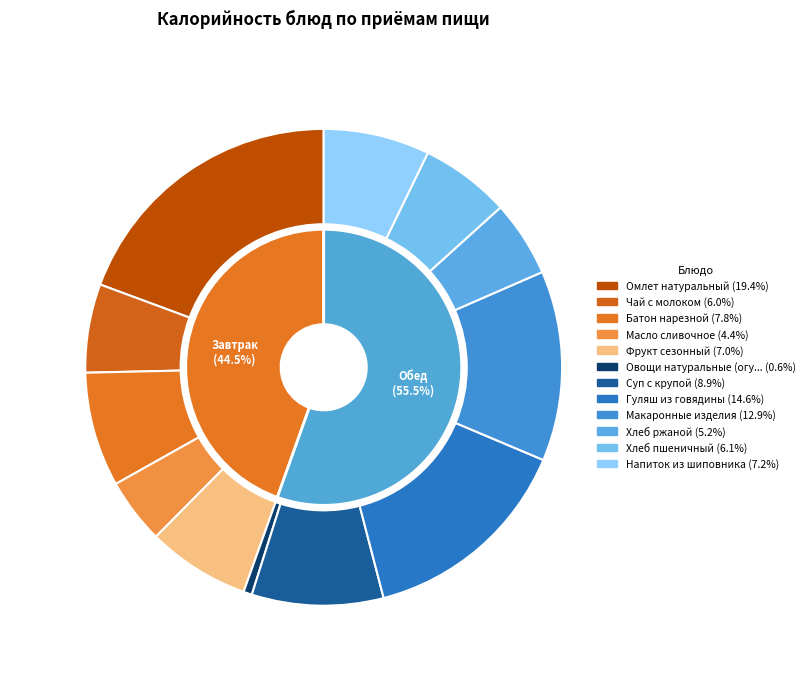

Is there a majority slice in this chart?

No